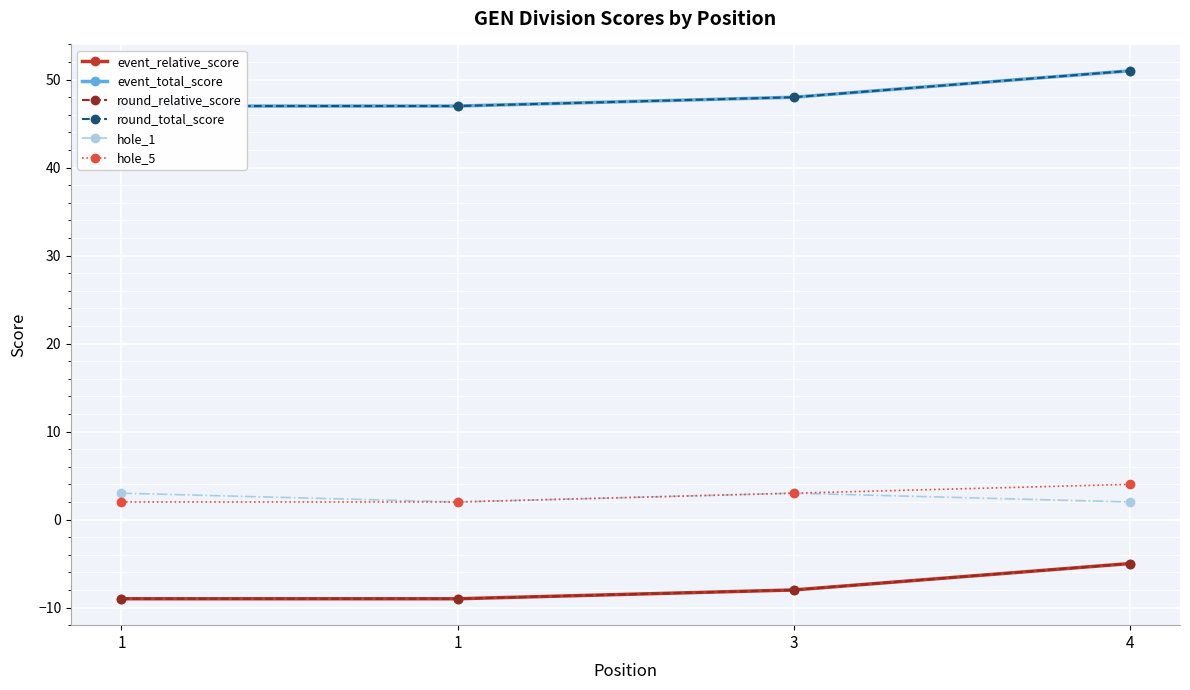

Reading right to left, extract all data points from this chart.

event_relative_score: -5	-8	-9	-9
event_total_score: 51	48	47	47
round_relative_score: -5	-8	-9	-9
round_total_score: 51	48	47	47
hole_1: 2	3	2	3
hole_5: 4	3	2	2